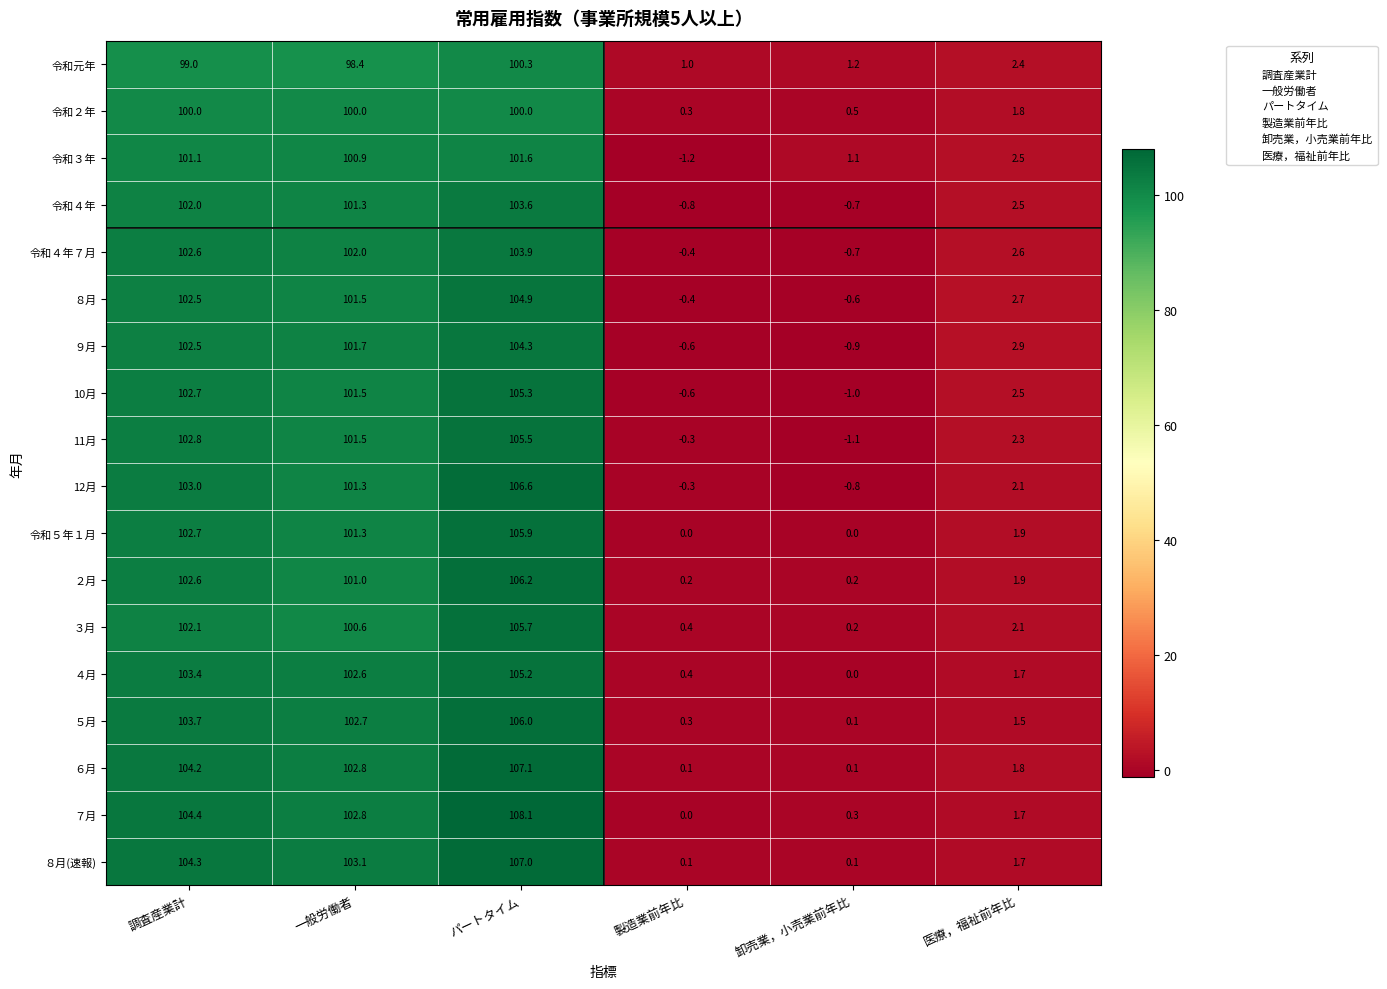

What is the difference between the maximum and second lowest values in the 令和４年７月 series?

104.3